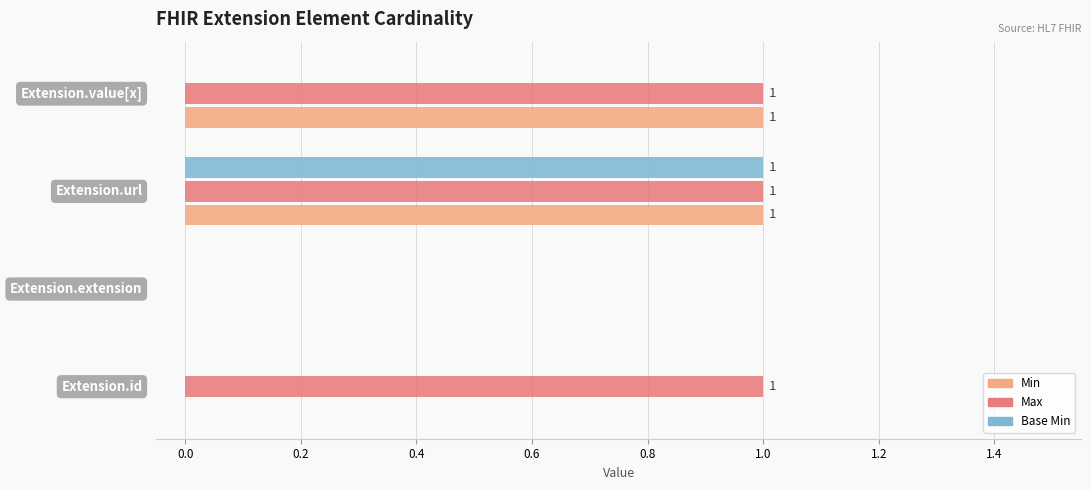

What is the maximum value for Min?

1